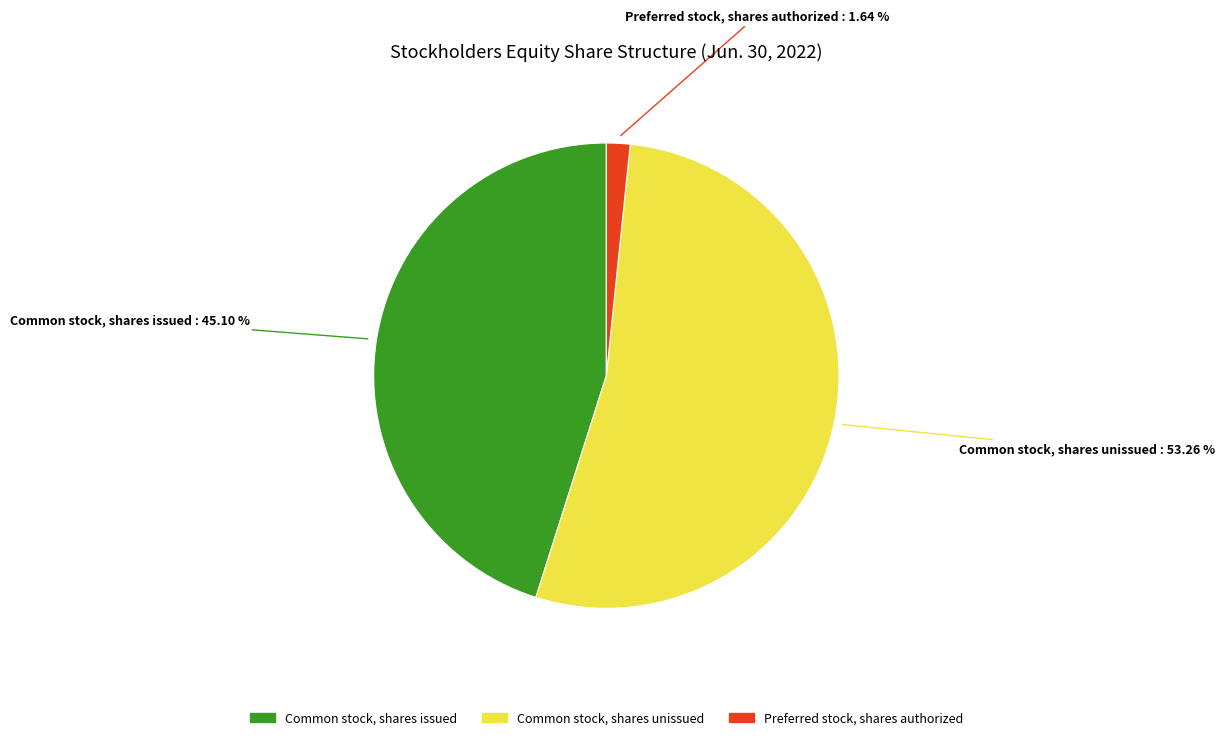

Is there any slice that represents more than half of the pie?

Yes